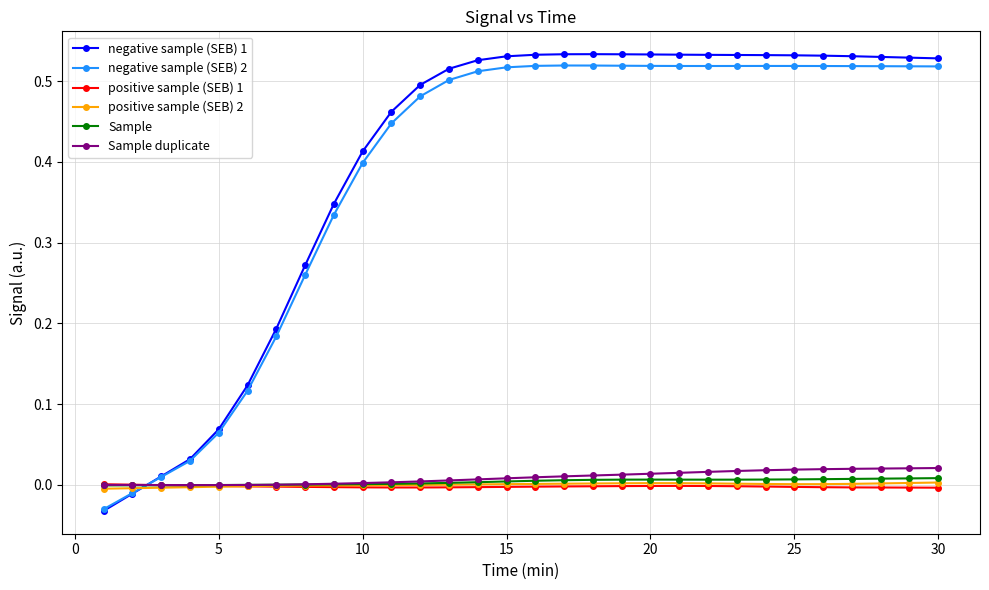

Which series has the largest range (max minus min)?

negative sample (SEB) 1